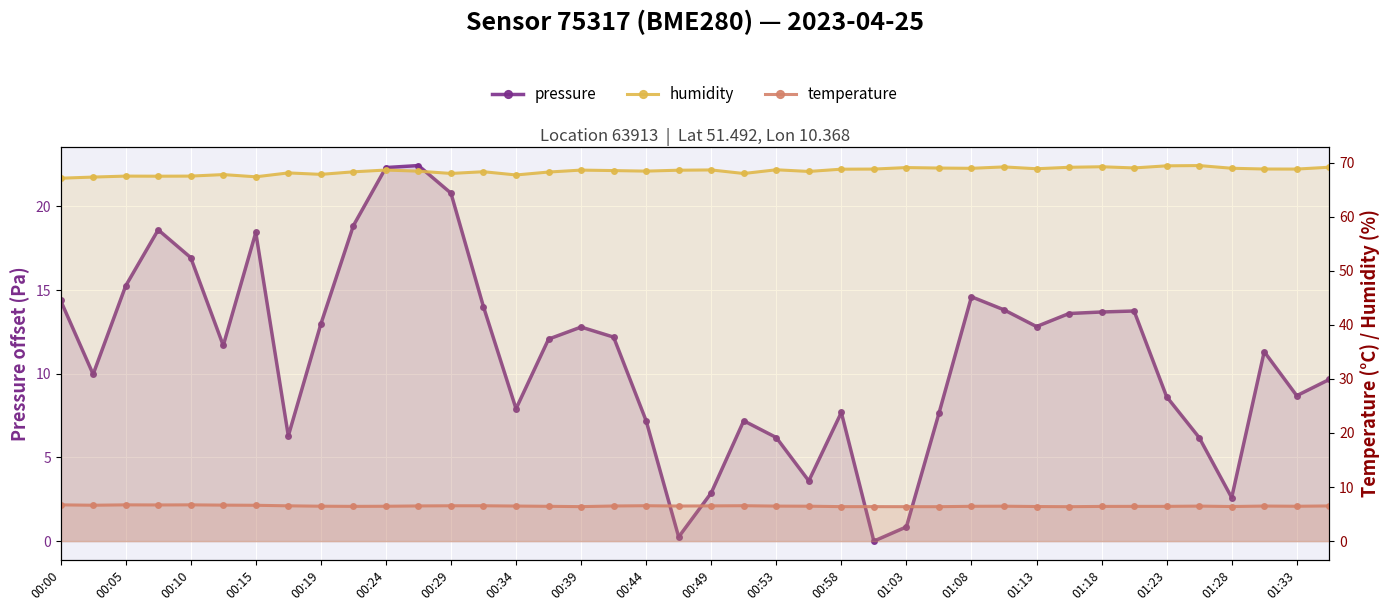

After their last crossing, which series has the higher values: pressure or temperature?

pressure